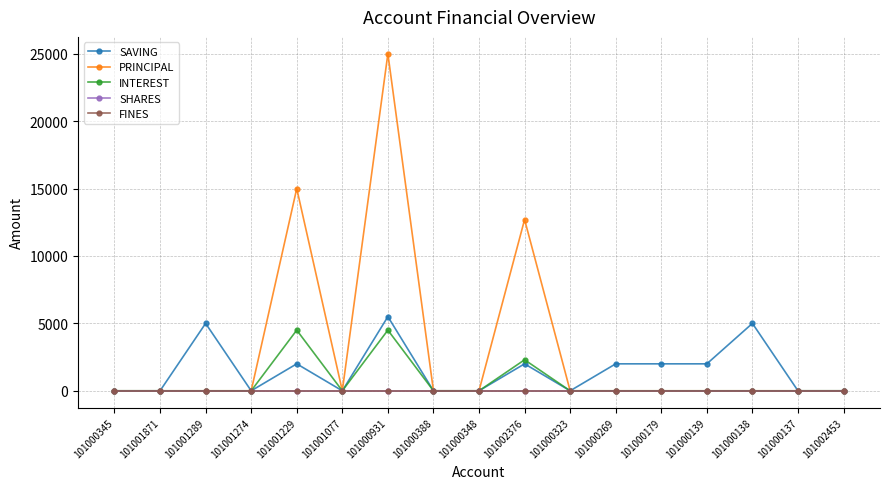

Which has a higher value, 101001229 or 101000269?

101001229